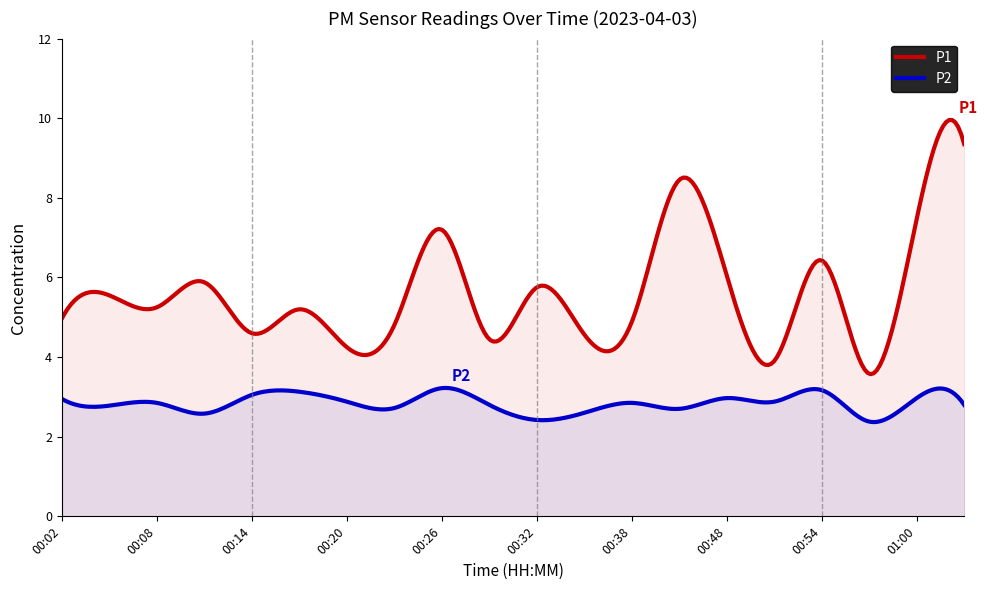

True or false: P2 has a value of 2.9 at 00:38.

True